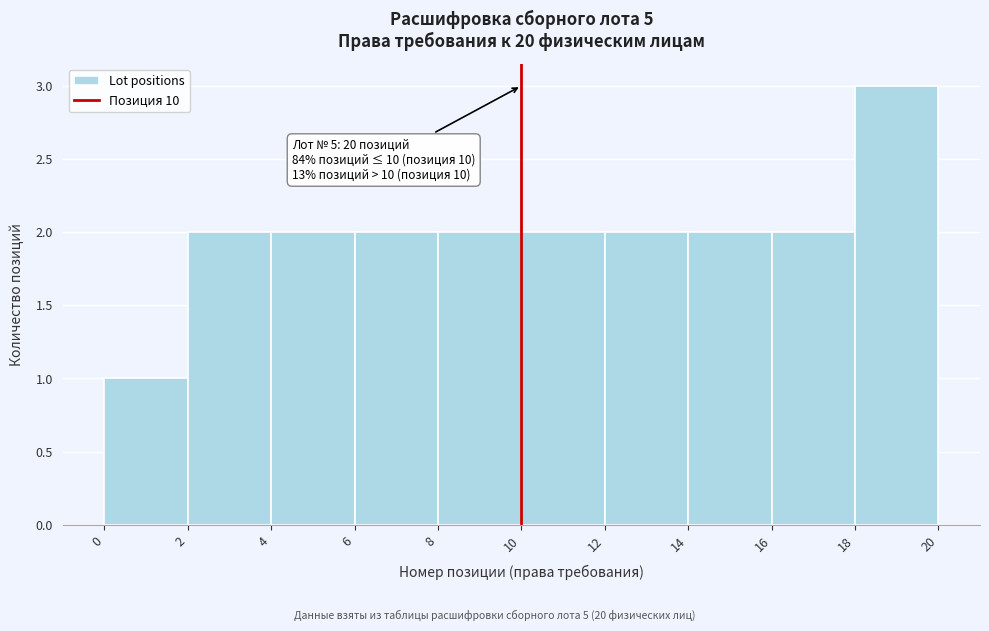

Over which range of the x-axis is the bar tallest?

18 to 20